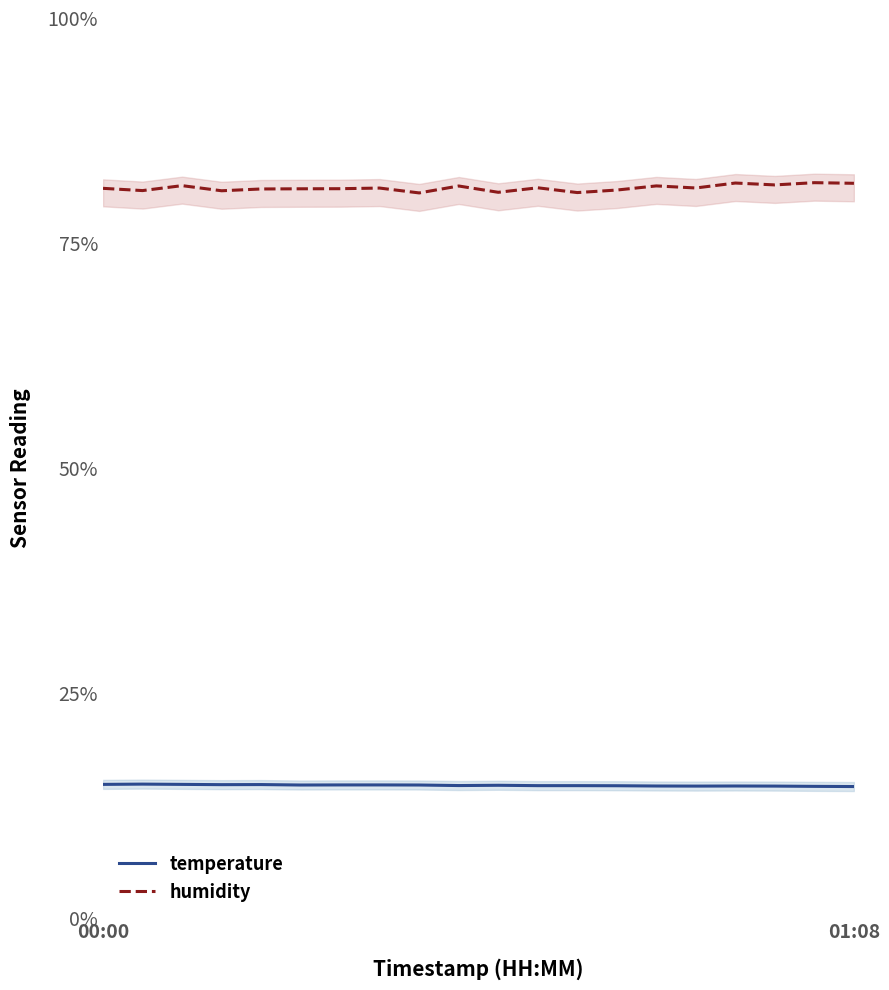

What is the difference between the second highest and minimum values in the humidity series?

1.1